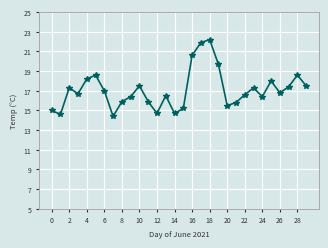

What is the value of the 7th point from the left?

17.0